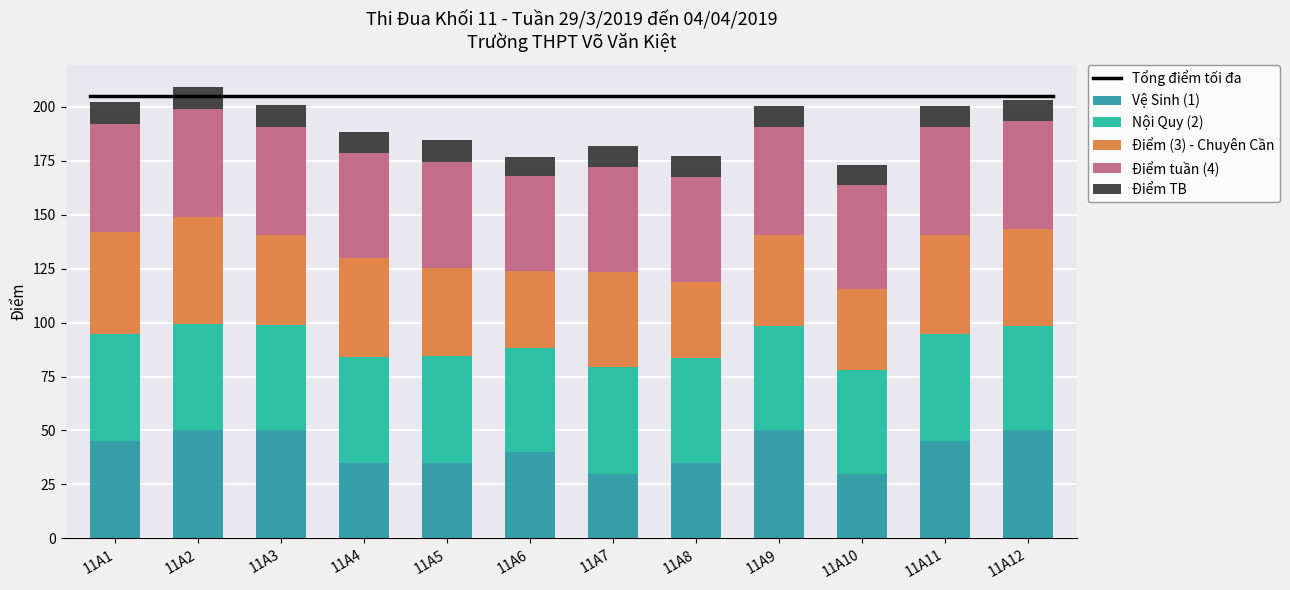

What is the maximum value for Vệ Sinh (1)?

50.0